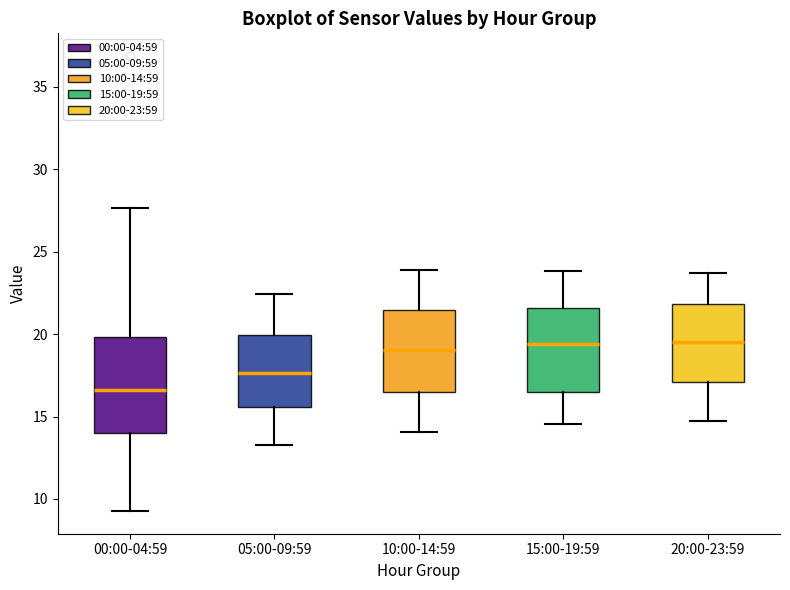

Reading left to right, transcribe this box plot: for each box, give where its median line is, the range the box spans, and where its two whiskers end, as read against the y-axis. The values are not printed on the chart, so give them approximately, as read against the axis.

00:00-04:59: median 16.5, box 14.0 to 20.0, whiskers 9.5 to 27.5
05:00-09:59: median 17.5, box 15.5 to 20.0, whiskers 13.5 to 22.5
10:00-14:59: median 19.0, box 16.5 to 21.5, whiskers 14.0 to 24.0
15:00-19:59: median 19.5, box 16.5 to 21.5, whiskers 14.5 to 24.0
20:00-23:59: median 19.5, box 17.0 to 22.0, whiskers 14.5 to 23.5